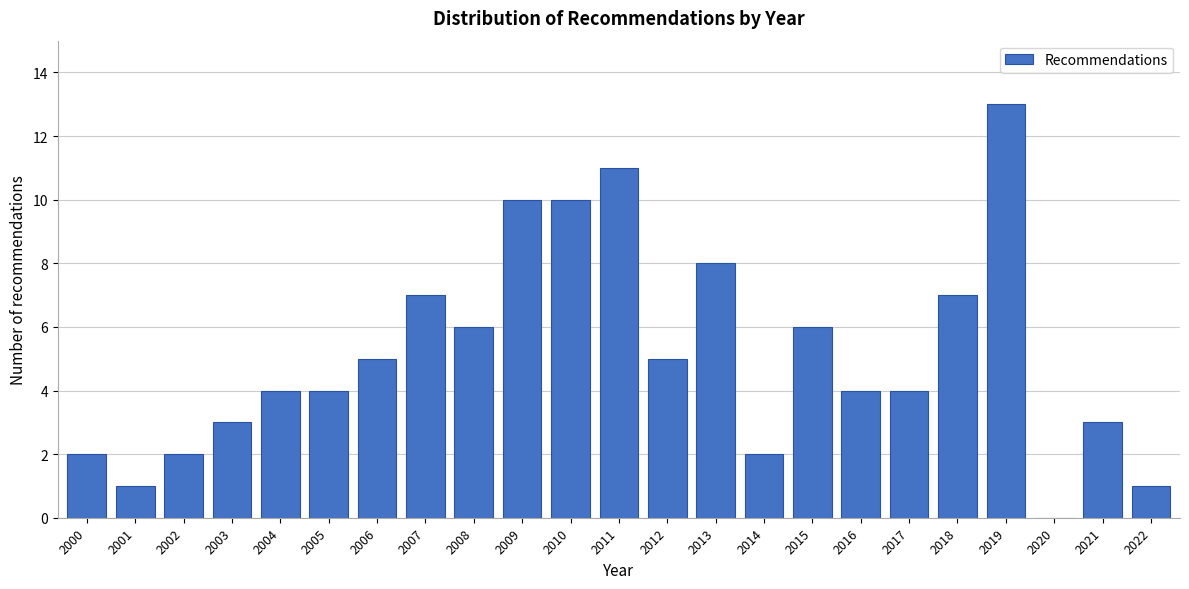

Reading left to right, transcribe all the data shown in this chart.

2000=2	2001=1	2002=2	2003=3	2004=4	2005=4	2006=5	2007=7	2008=6	2009=10	2010=10	2011=11	2012=5	2013=8	2014=2	2015=6	2016=4	2017=4	2018=7	2019=13	2020=0	2021=3	2022=1